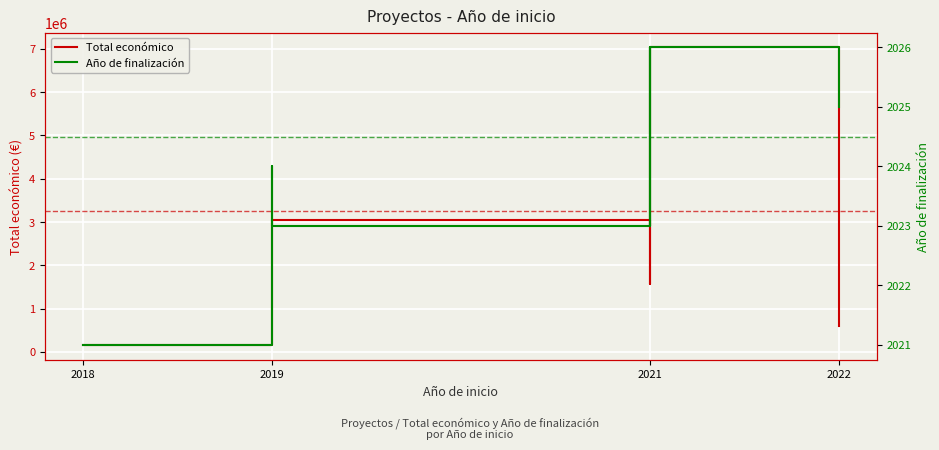

Count the Año de finalización values in the range 2023 to 2026.

9